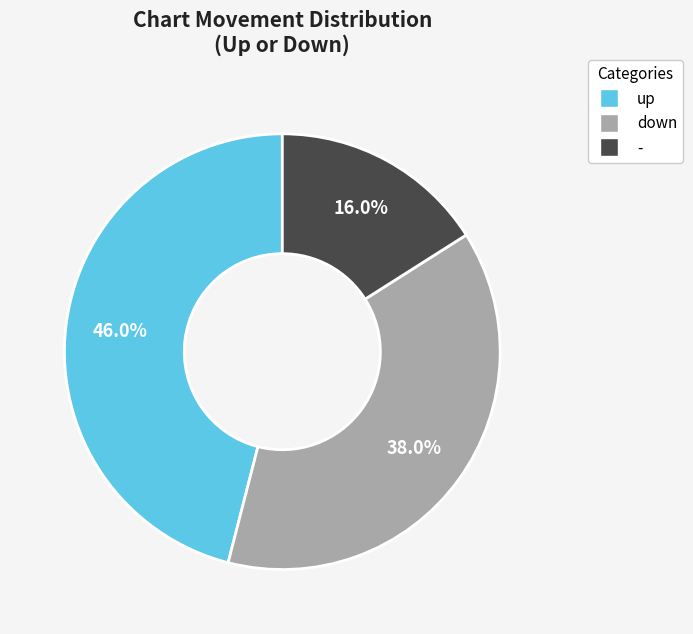

To the nearest percent, what is the difference between the up and - slice percentages?

30%